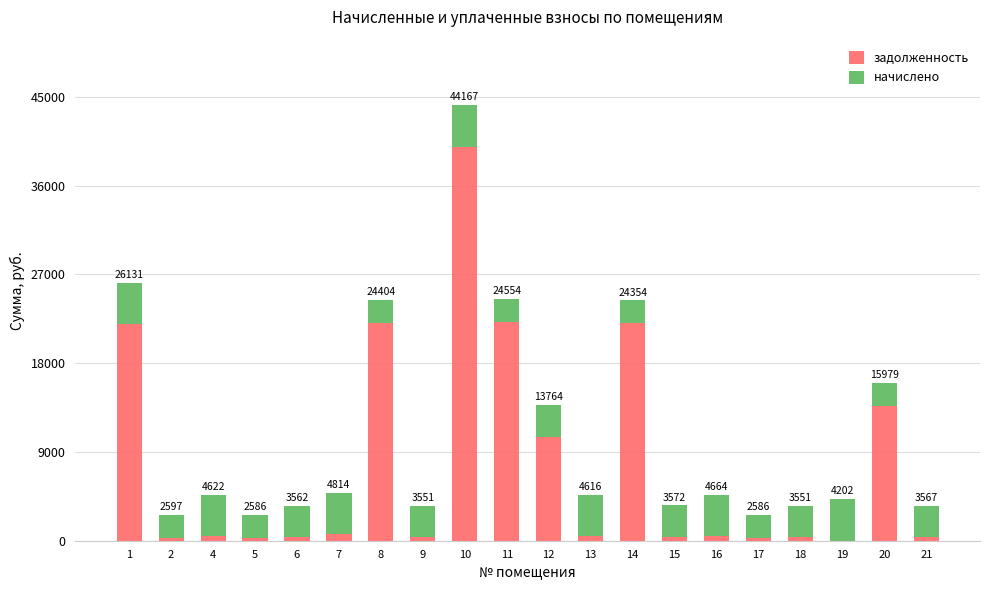

What is the sum of the задолженность values at 15 and 16?

823.6